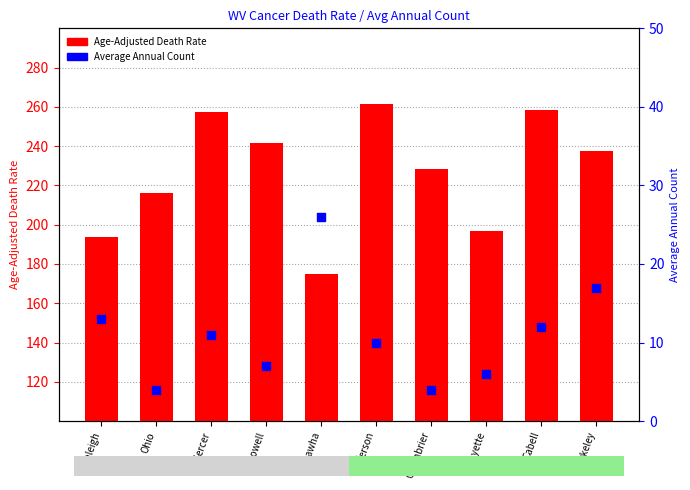

Is the value of Age-Adjusted Death Rate at Berkeley greater than the value of Average Annual Count at Mercer?

Yes